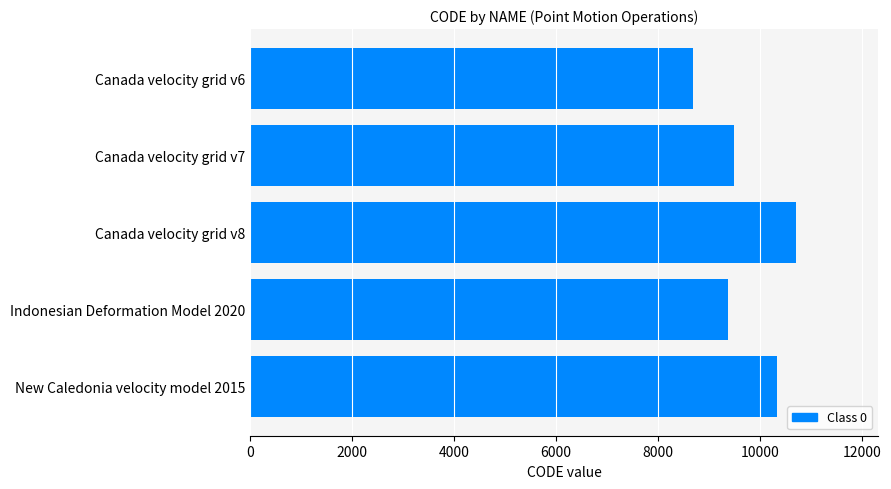

Is it true that the value at Indonesian Deformation Model 2020 is 15738?

False